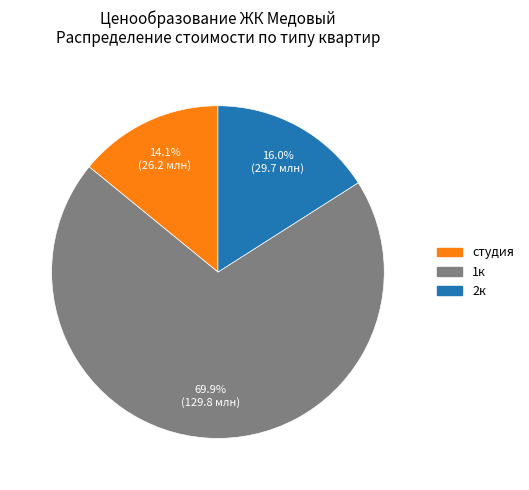

To the nearest percent, what is the average slice percentage?

33%